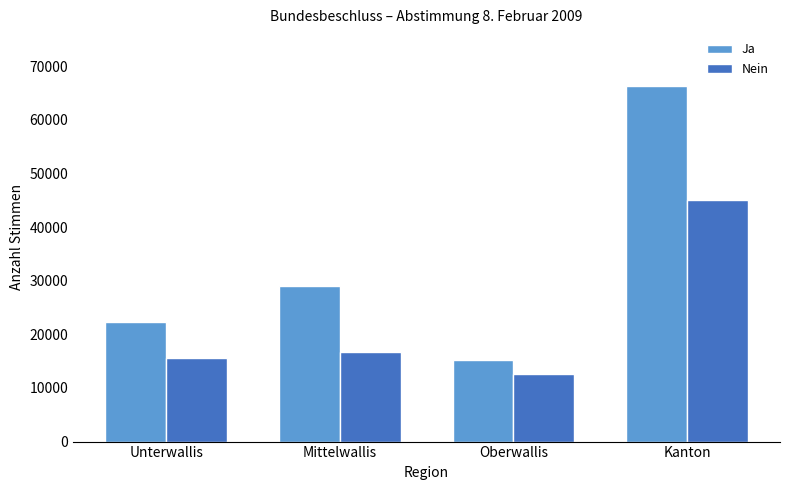

What is the total value across all series at Unterwallis?

37800